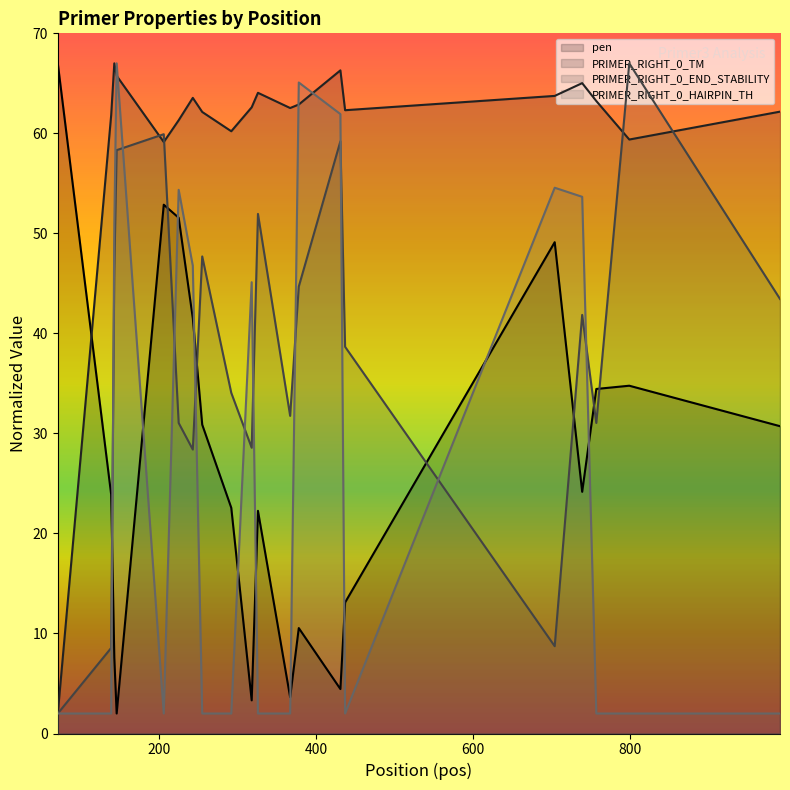

How many distinct data groups are displayed?

4